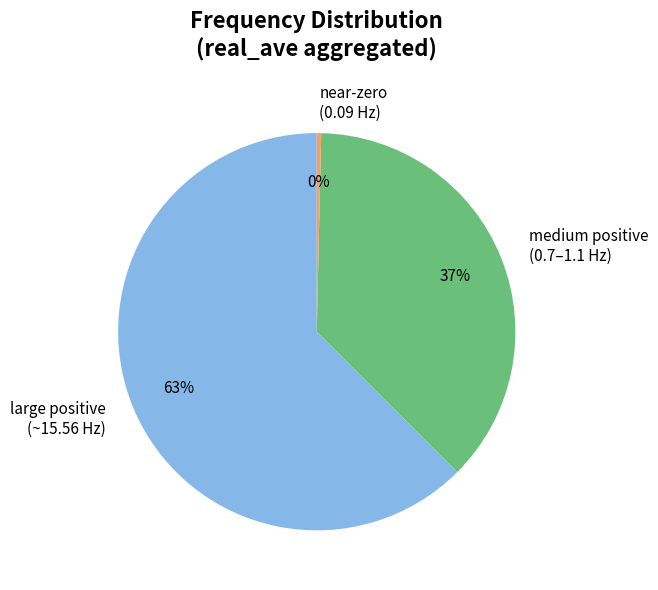

Which slice is the largest?

large positive (~15.56 Hz)